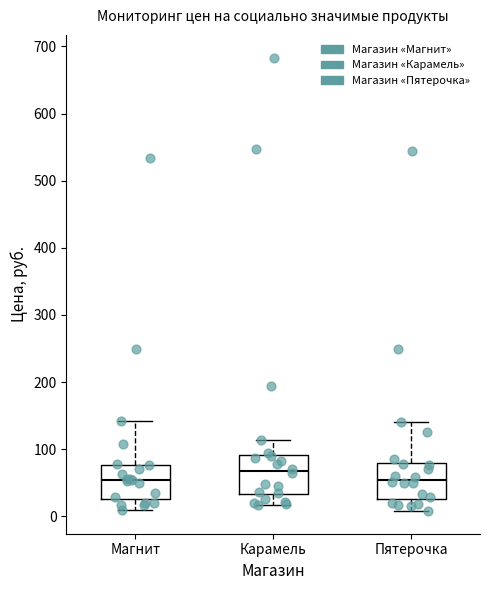

Where does the upper whisker of the box for Пятерочка end on the y-axis? The values are not printed on the chart, so give them approximately, as read against the axis.

140